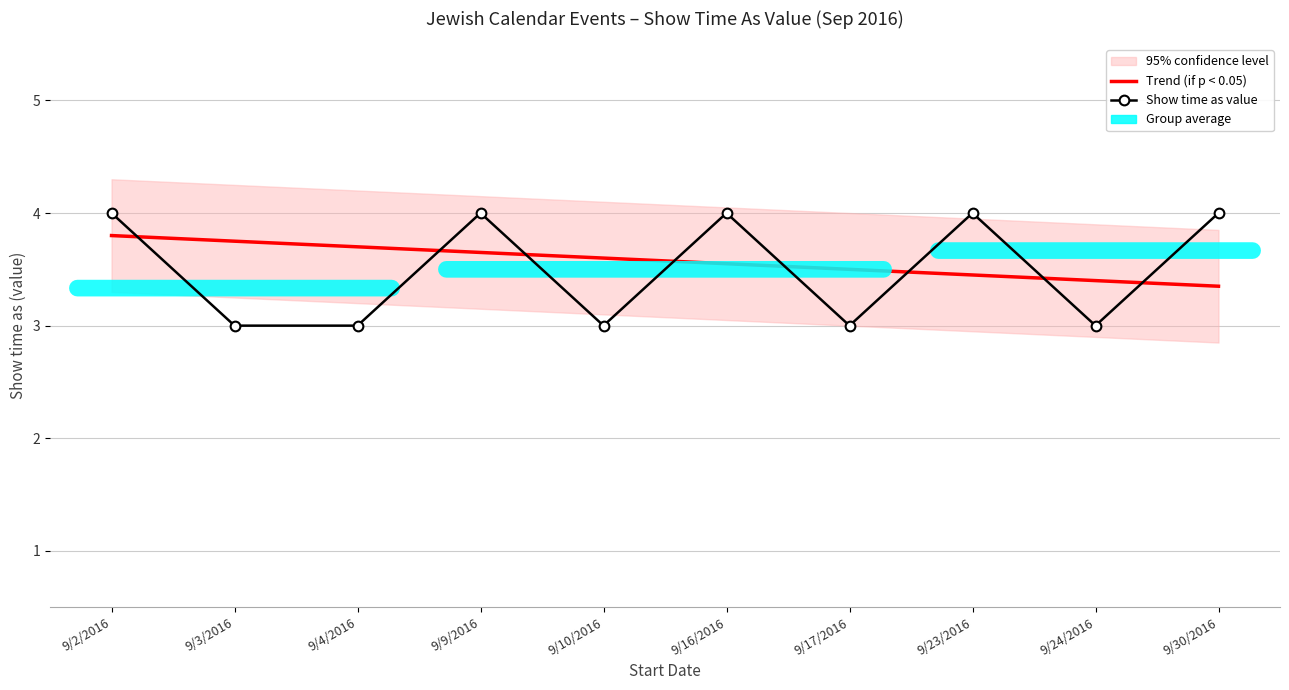

What is the maximum value for Trend (if p < 0.05)?

3.8